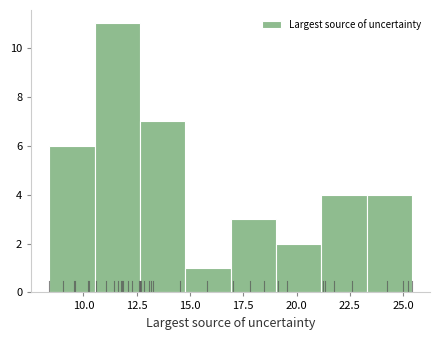

Reading left to right, transcribe this chart: for each bar, give the range it covers on the x-axis and its height. Neither the bar edges nor the heights are printed on the chart, so give them approximately, as read against the axes.

8.5 to 10.5: 6
10.5 to 12.5: 11
12.5 to 15.0: 7
15.0 to 17.0: 1
17.0 to 19.0: 3
19.0 to 21.0: 2
21.0 to 23.5: 4
23.5 to 25.5: 4